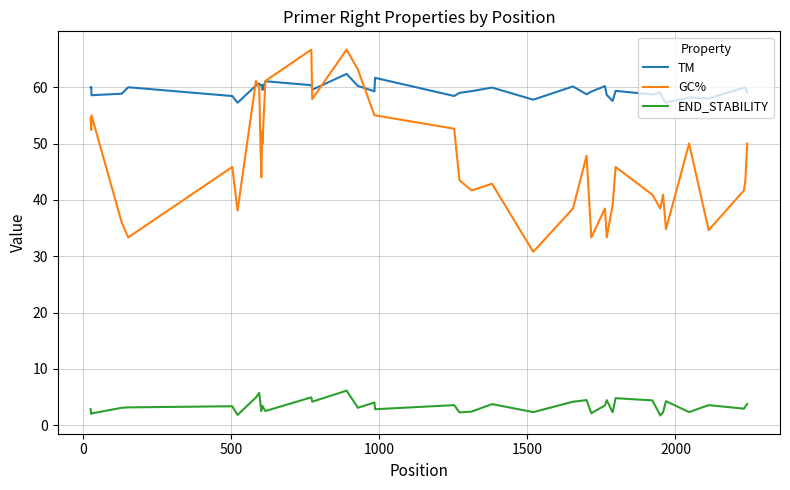

Which series has the largest total across all categories?

TM